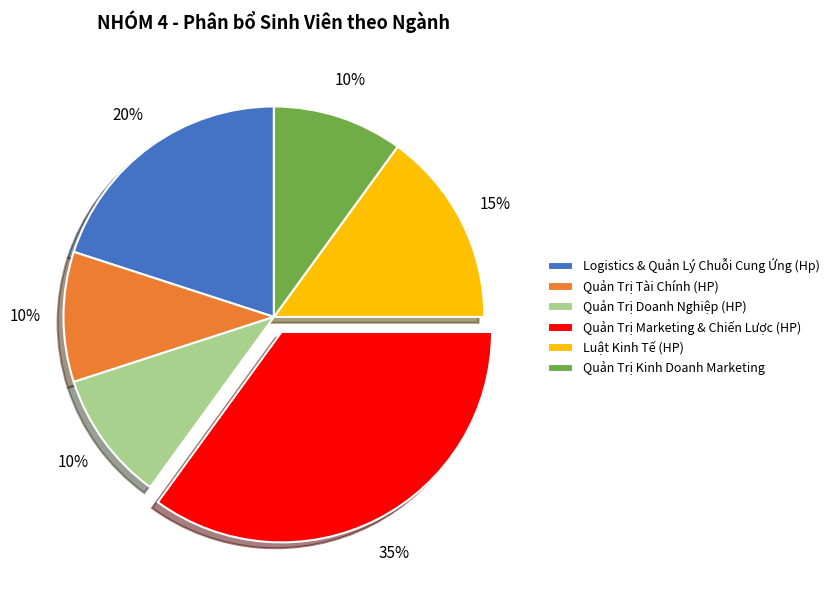

What is the largest slice in the pie chart?

Quản Trị Marketing & Chiến Lược (HP)